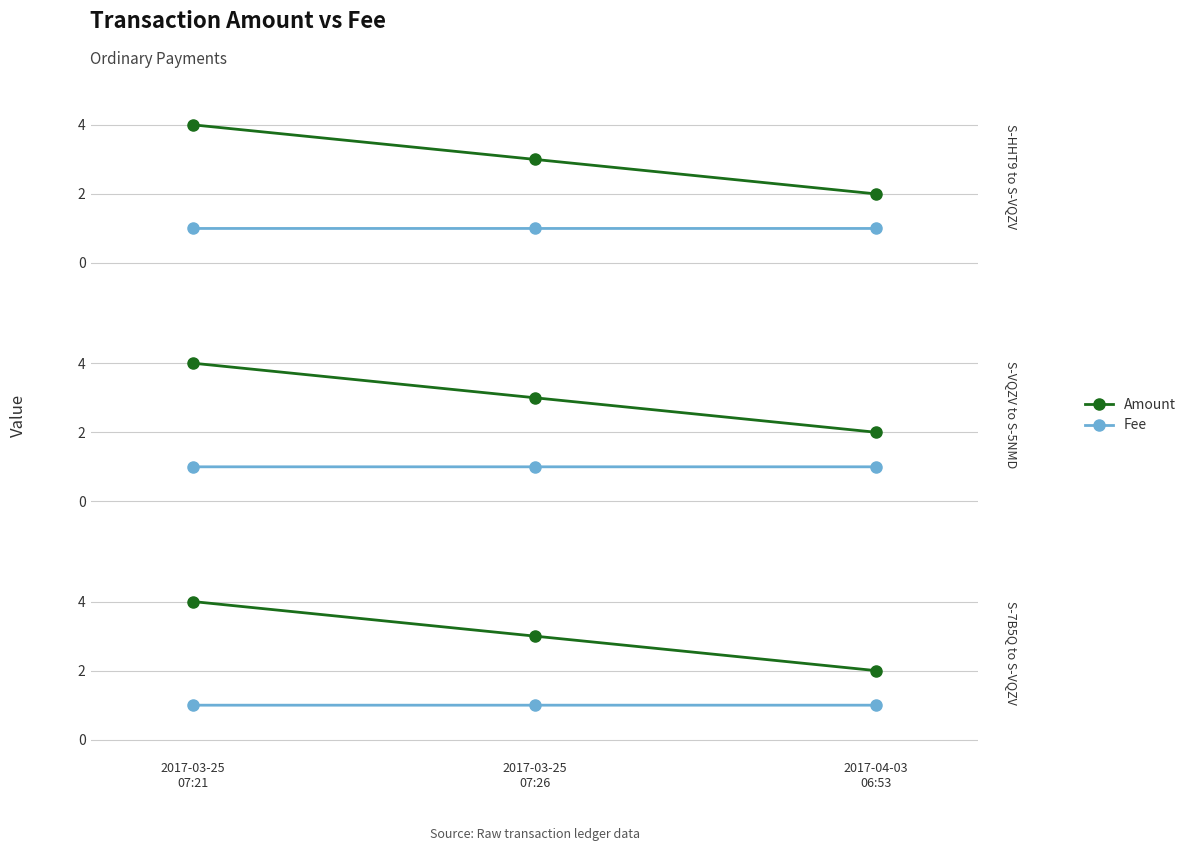

What is the spread (max minus min) of values at 2017-03-25
07:21?

3.0